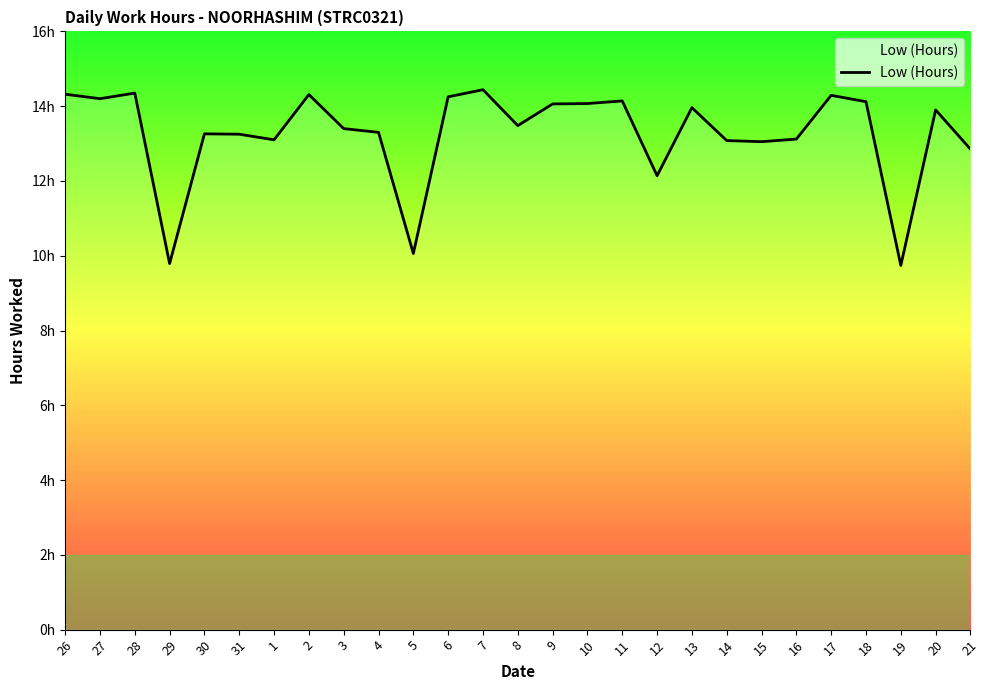

At which label does the data first exceed 13?

26